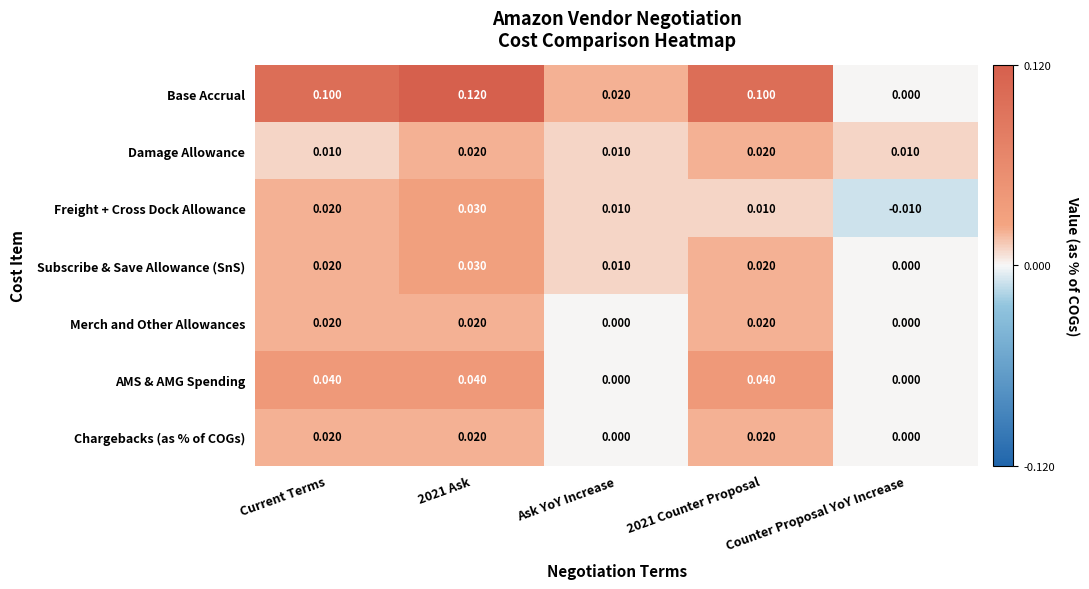

Which series changed the most between 2021 Counter Proposal and Counter Proposal YoY Increase?

Base Accrual